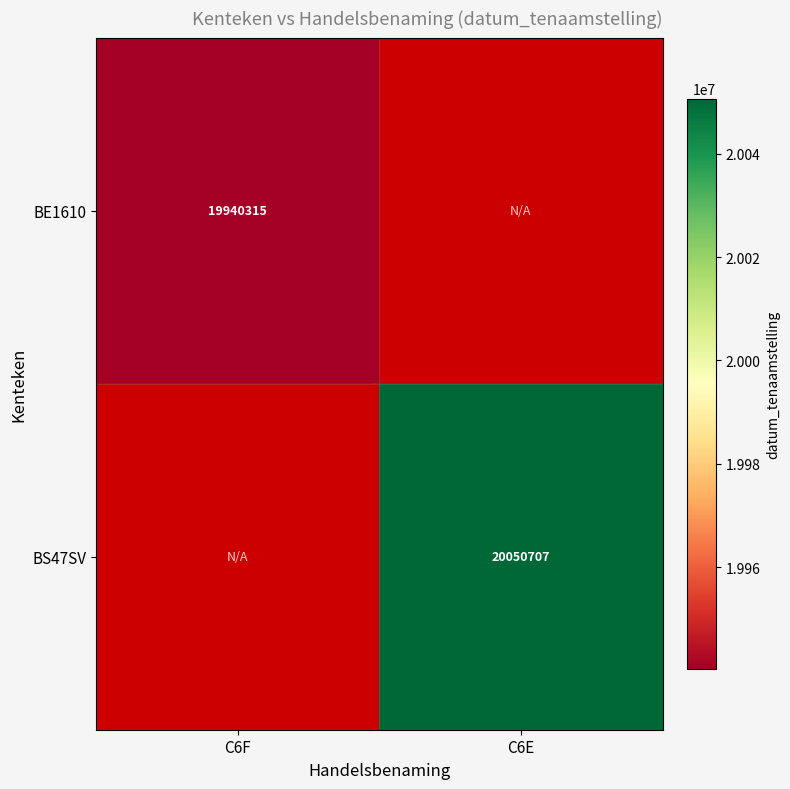

At which category does the chart reach its minimum across all series?

C6F